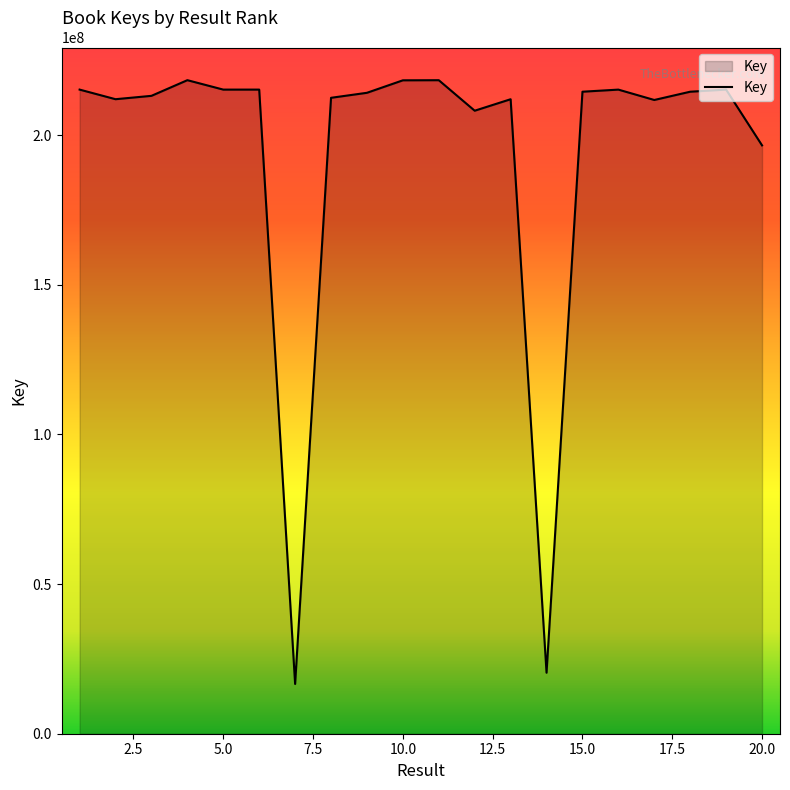

What is the smallest value displayed?

16621485